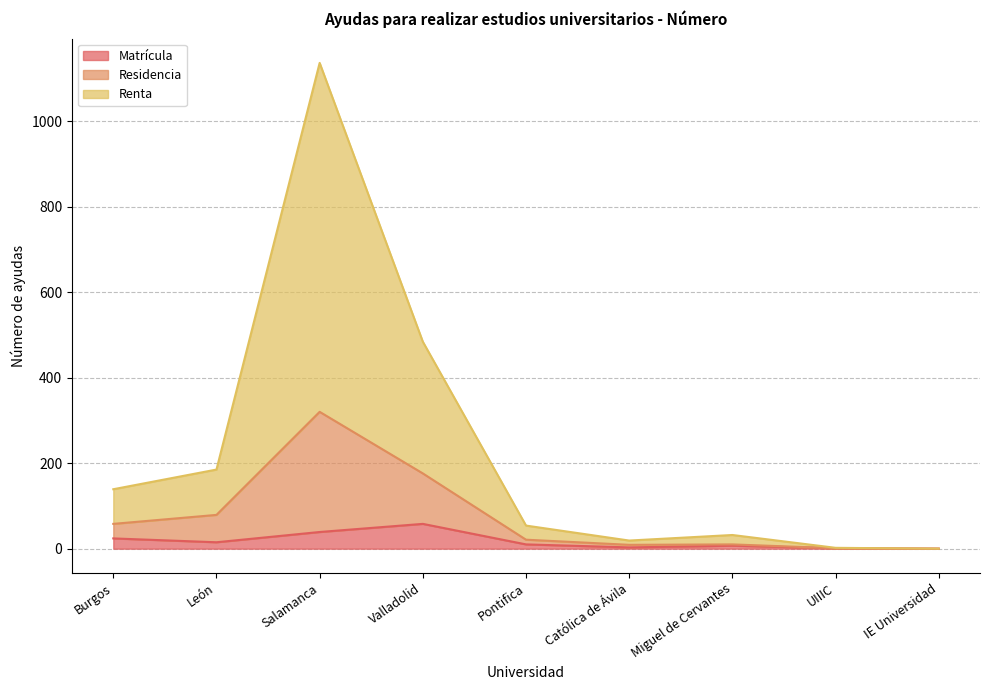

True or false: Renta has more than 0 points higher than both neighbors.

True